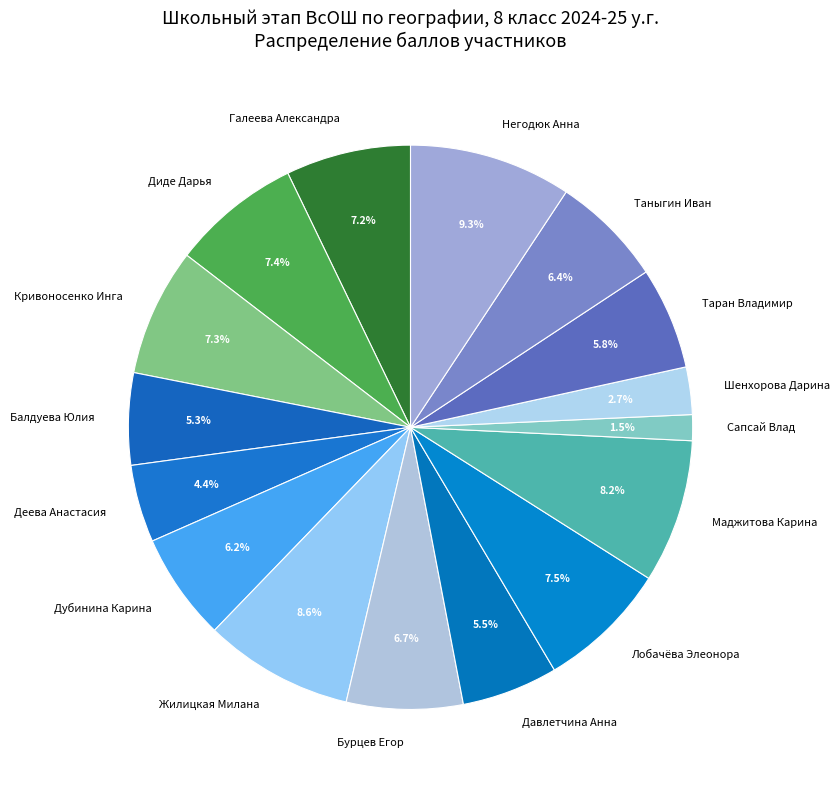

How much of the chart is everything except Таран Владимир?

94.2%